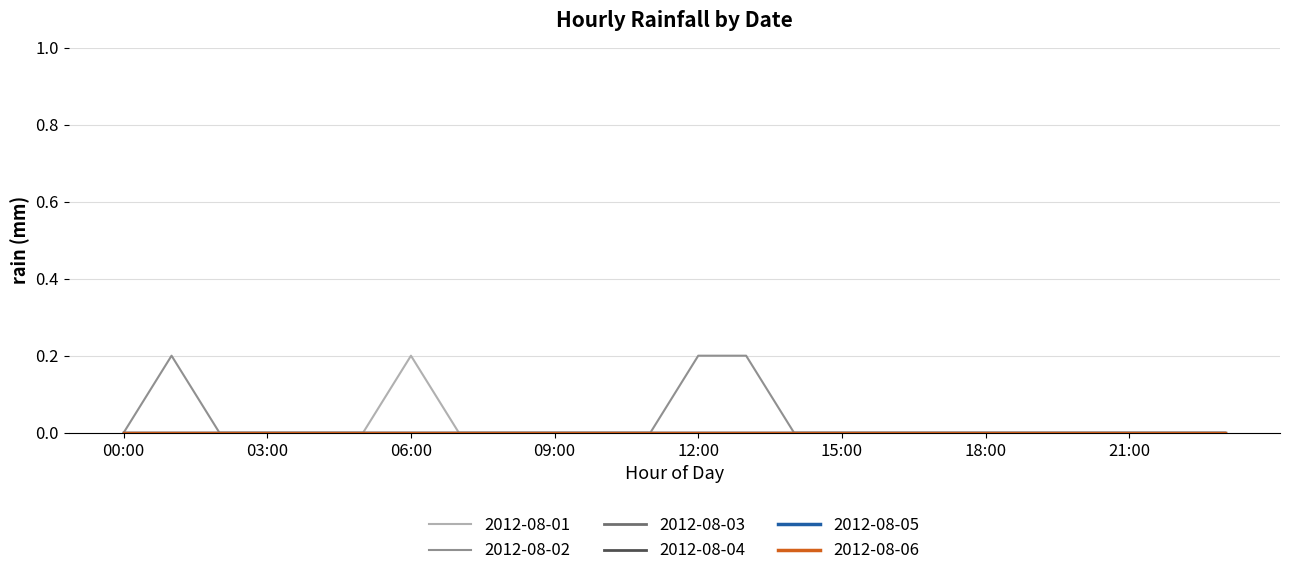

True or false: 2012-08-03 and 2012-08-01 cross at least once.

False